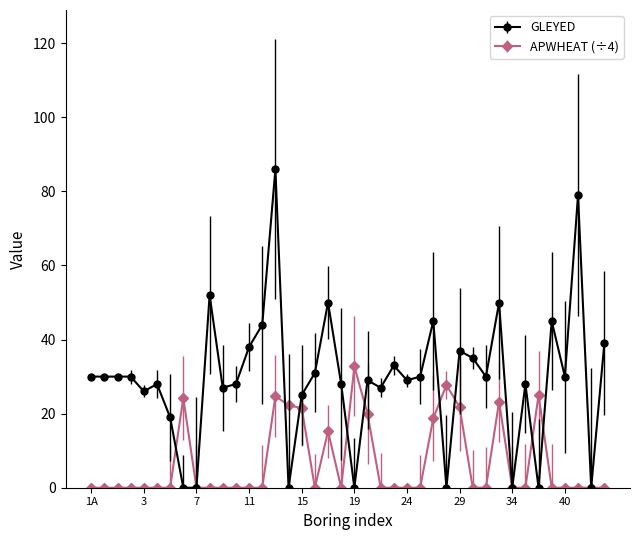

True or false: GLEYED has more than 0 interior local peaks.

True